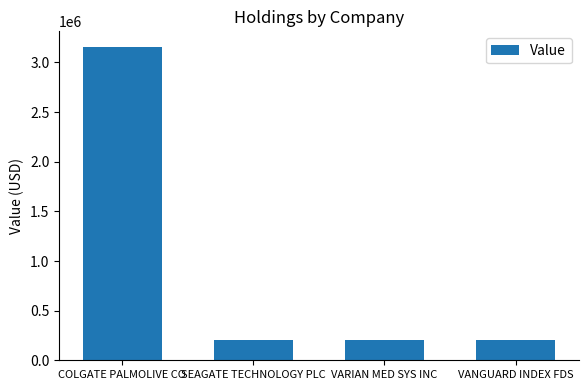

What is the approximate value at SEAGATE TECHNOLOGY PLC?

206000